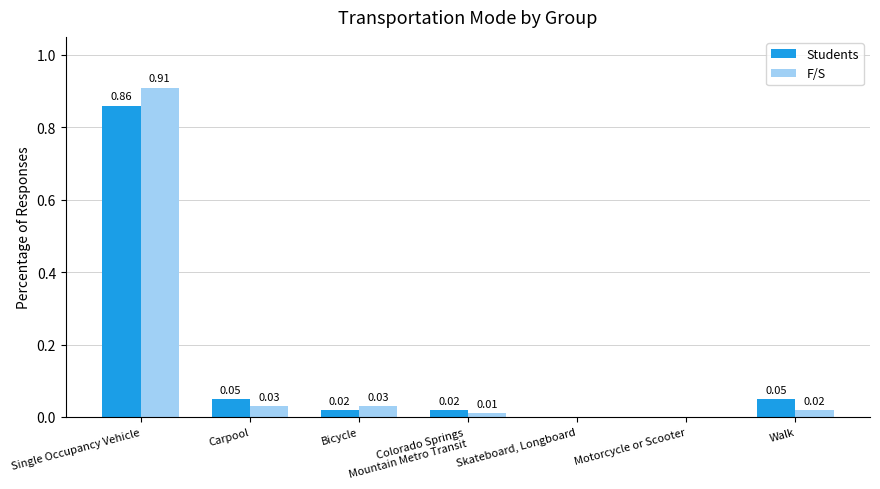

At which label does F/S reach its peak?

Single Occupancy Vehicle